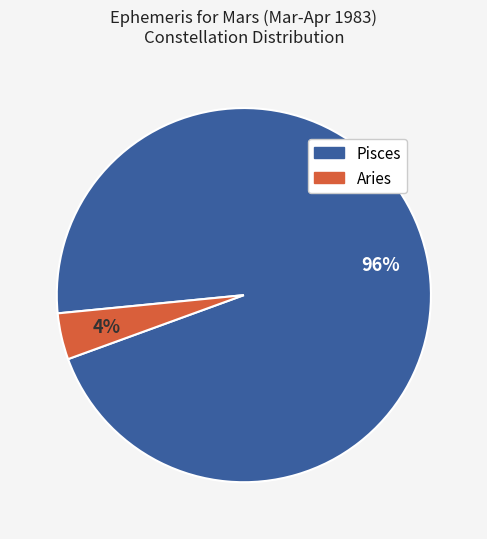

True or false: Aries accounts for 4% of the total.

True